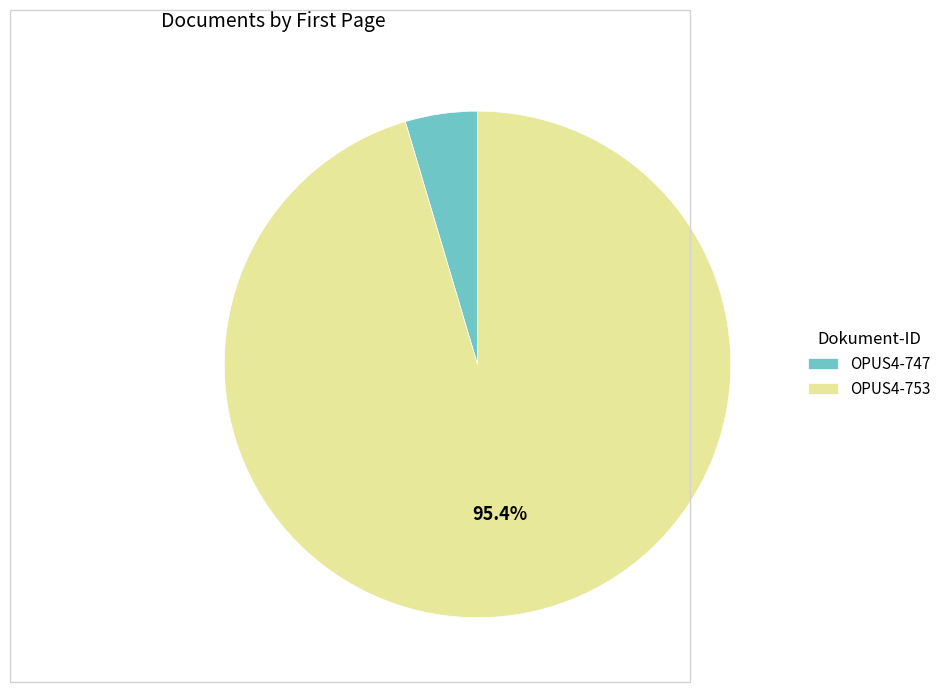

The OPUS4-747 slice represents 5% of the pie. True or false?

True